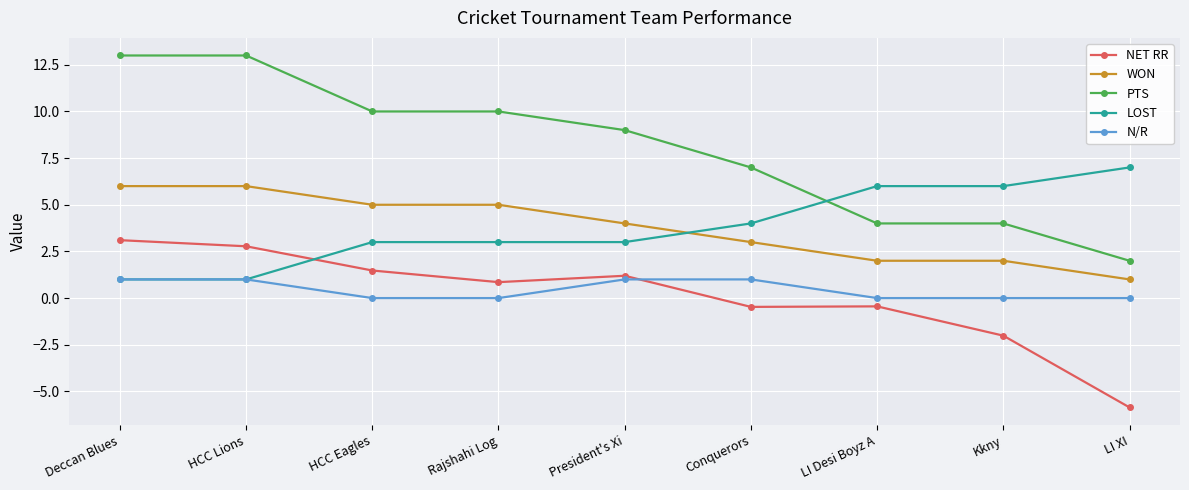

How many categories are shown in the chart?

9